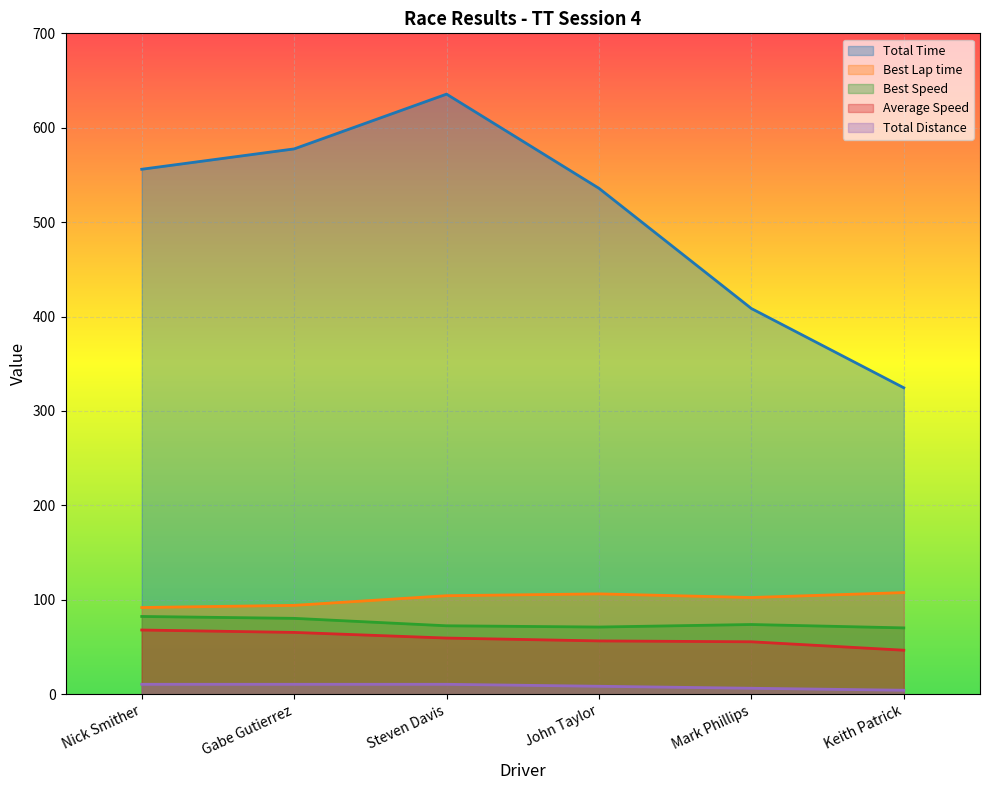

What is the difference between the highest and lowest values at Keith Patrick?

320.4